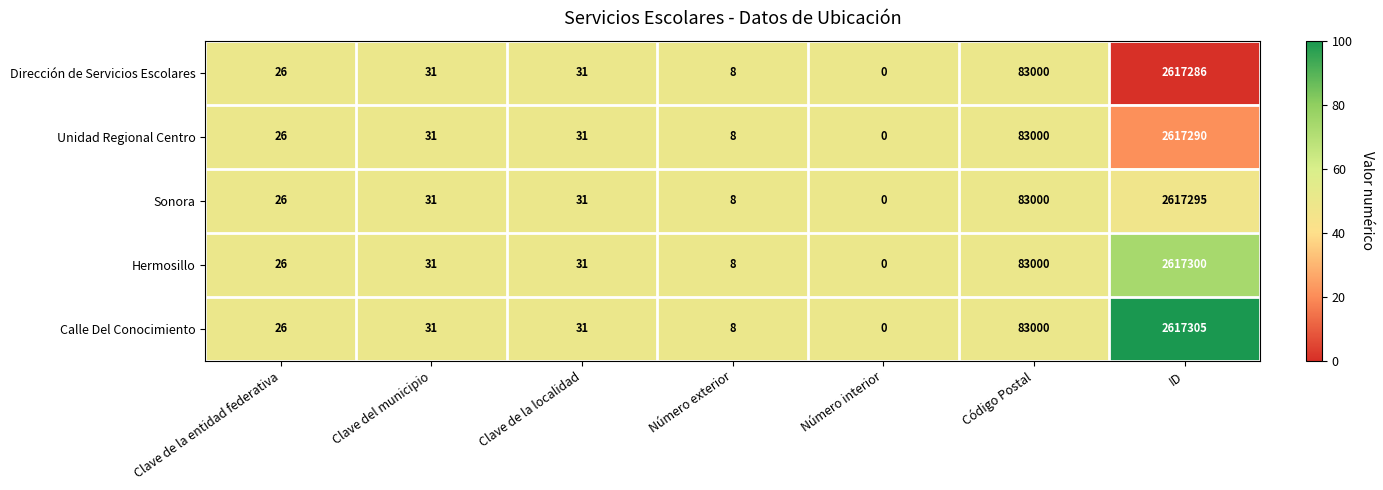

What is the maximum value for Sonora?

2617295